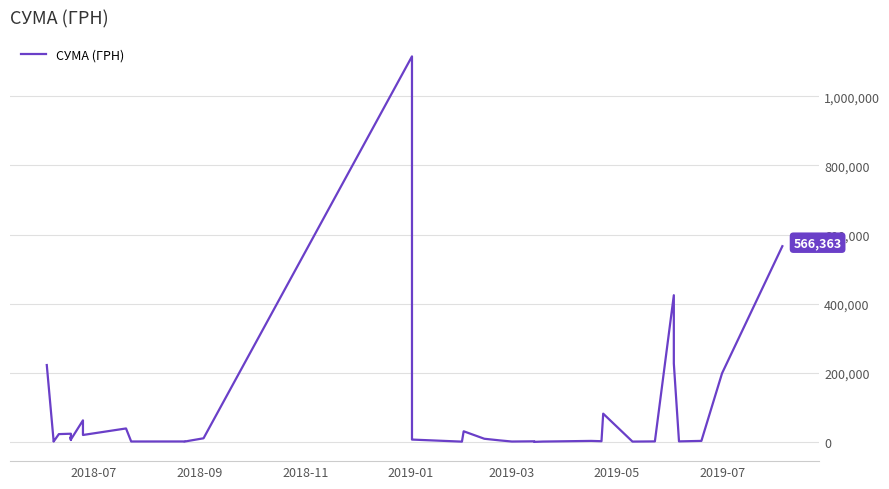

Does the chart have visible grid lines?

Yes